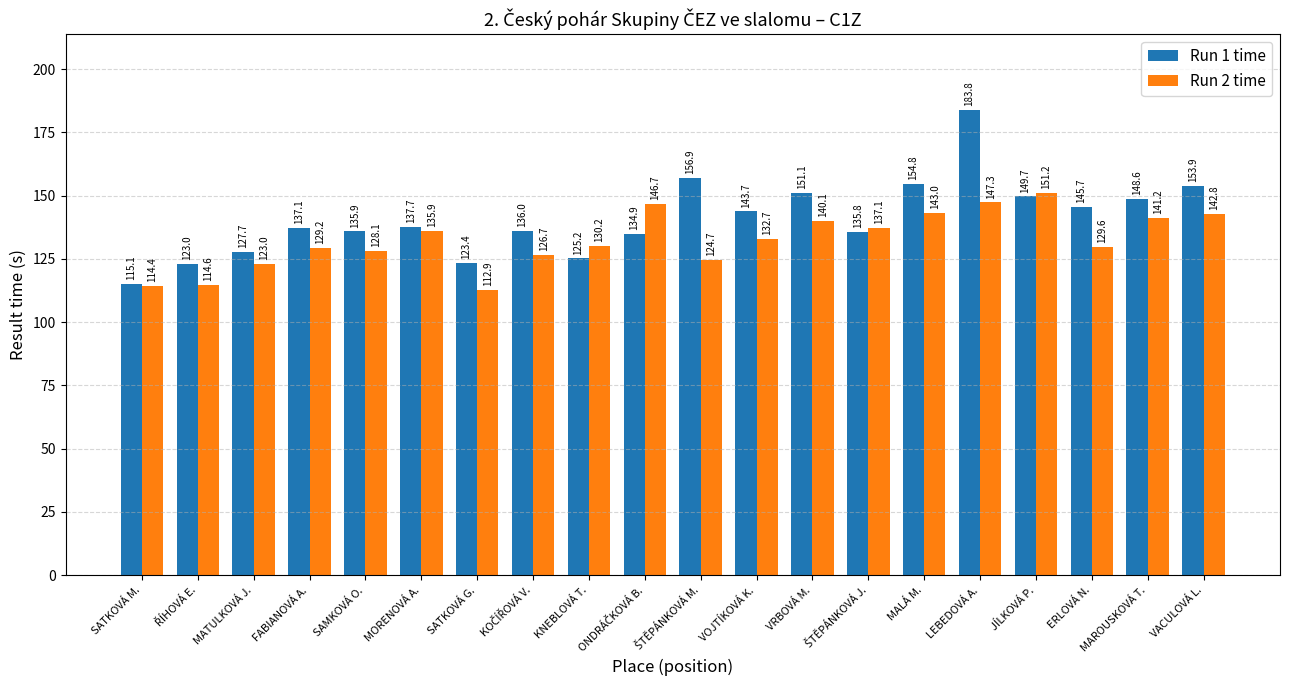

Is it true that Run 2 time equals 114.4 at SATKOVÁ M.?

True